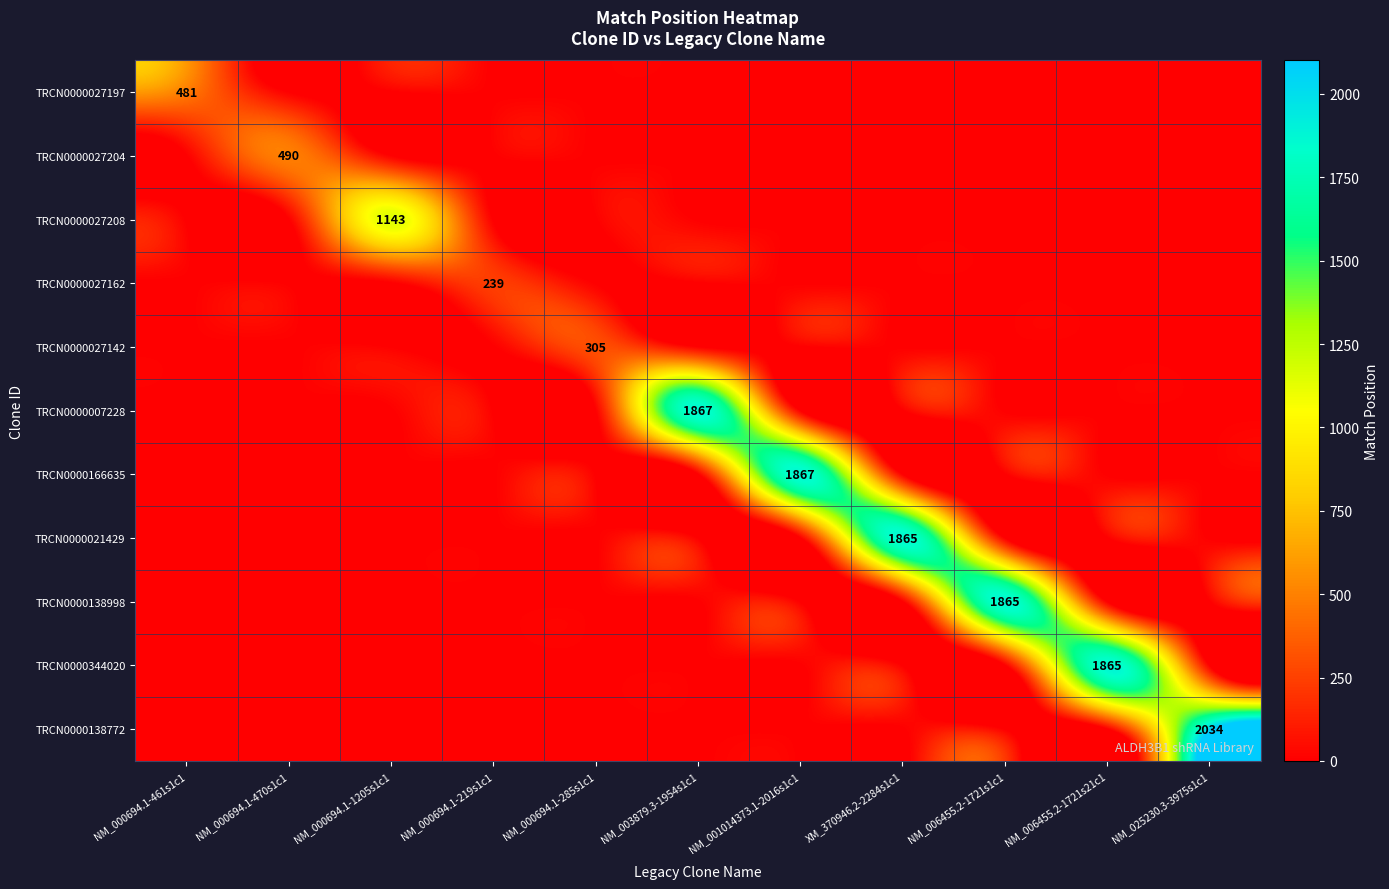

True or false: TRCN0000027197 has a value of 481 at NM_000694.1-461s1c1.

True